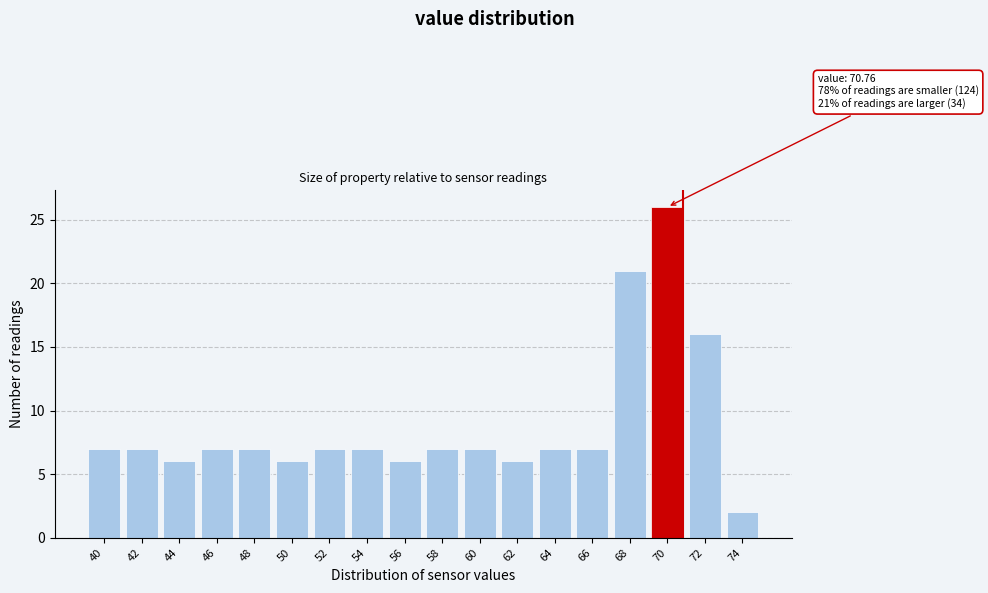

Reading right to left, list all the values displayed in this chart.

2	16	26	21	7	7	6	7	7	6	7	7	6	7	7	6	7	7